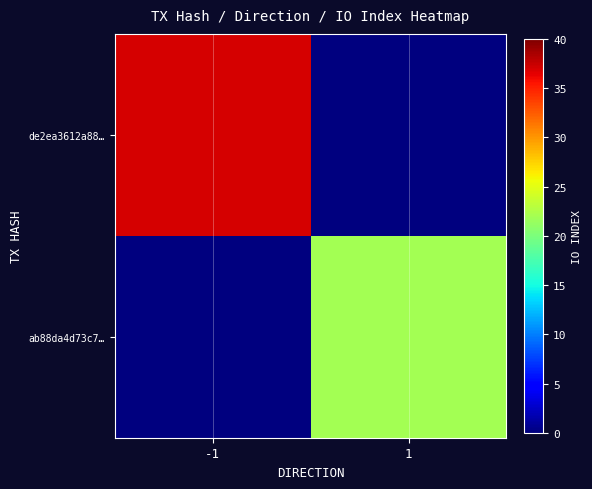

Which series has the widest spread of values?

de2ea3612a88…